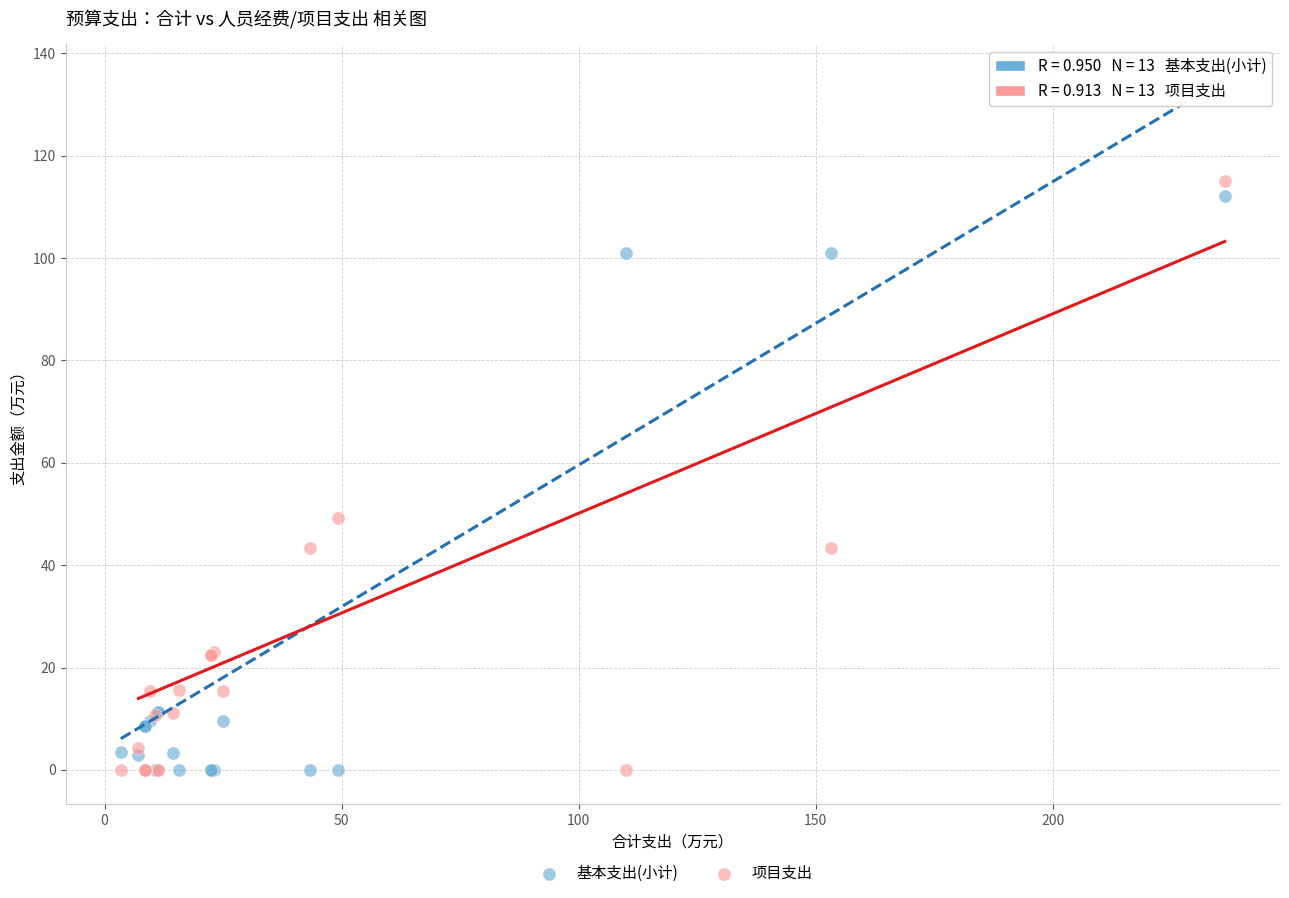

In the 项目支出 series, what Y value is closest to 57?

49.3